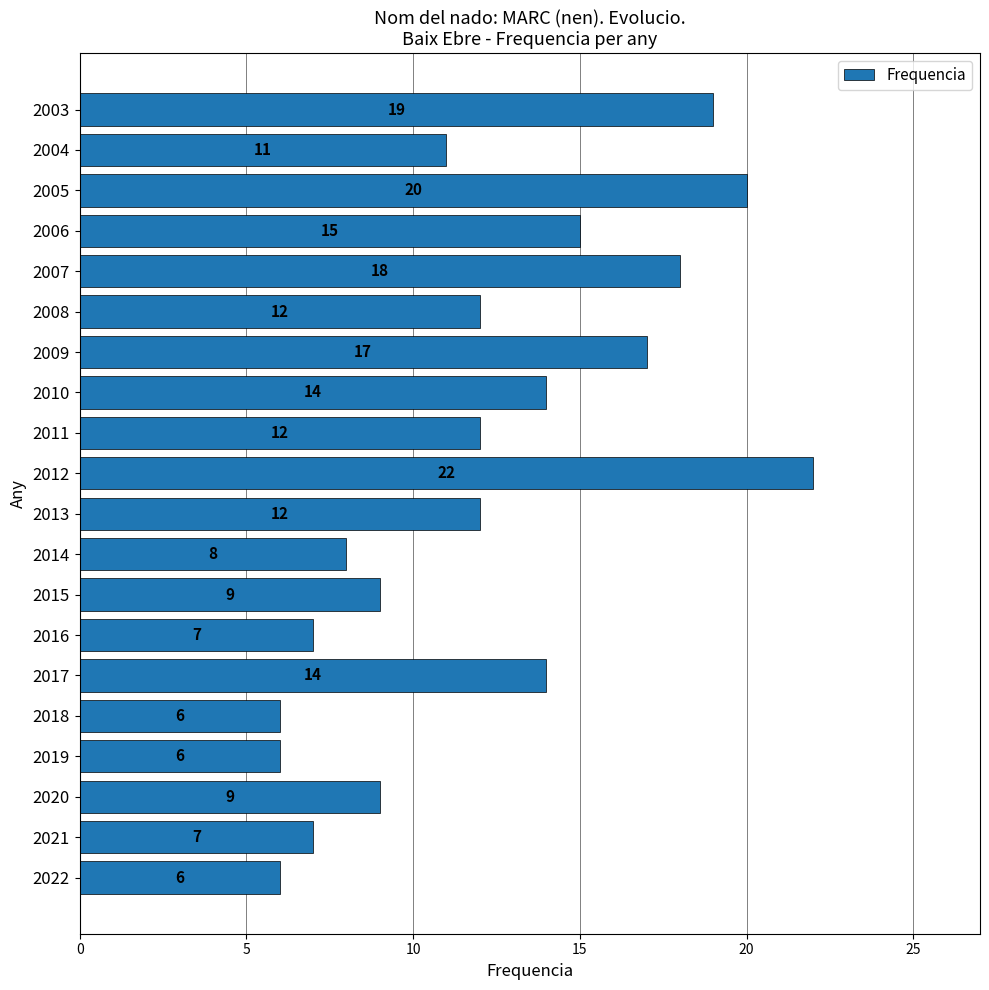

Read the value at 2008.

12